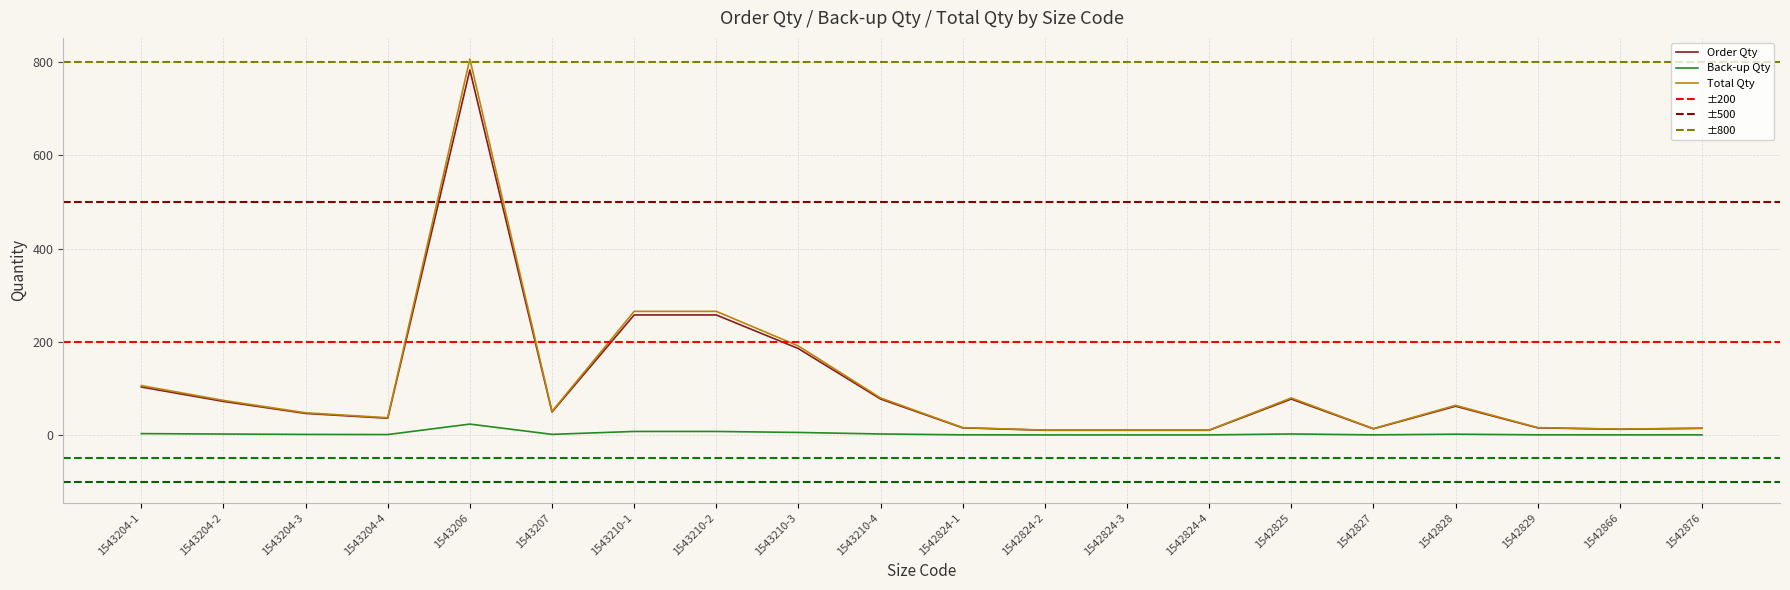

Reading left to right, extract all data points from this chart.

Order Qty: 103.0	72.1	46.4	36.0	782.8	49.4	257.5	257.5	185.4	77.2	15.4	10.3	10.3	10.3	77.2	13.4	61.8	15.4	12.4	14.4
Back-up Qty: 3.1	2.2	1.4	1.1	23.5	1.5	7.7	7.7	5.6	2.3	0.5	0.3	0.3	0.3	2.3	0.4	1.9	0.5	0.4	0.4
Total Qty: 106.1	74.3	47.7	37.1	806.3	50.9	265.2	265.2	191.0	79.6	15.9	10.6	10.6	10.6	79.6	13.8	63.7	15.9	12.7	14.9